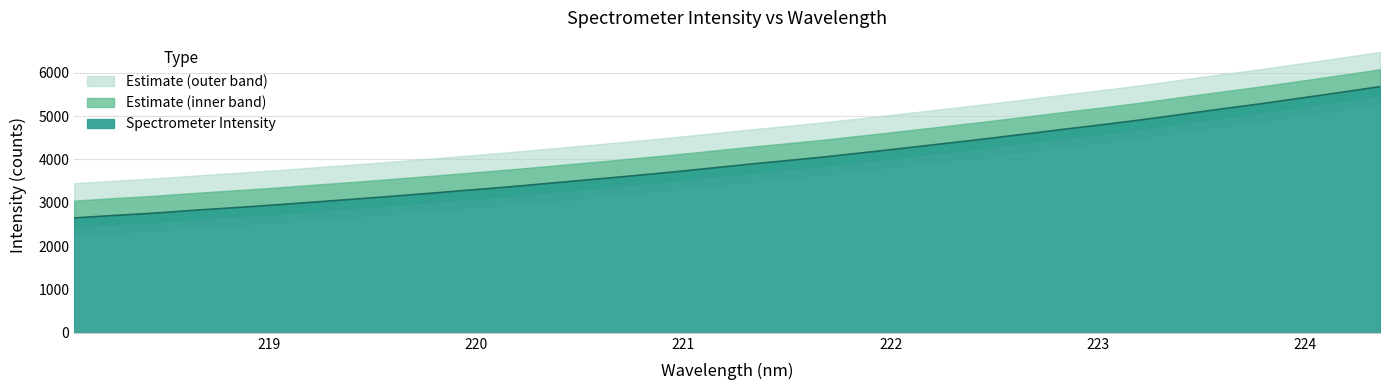

What is the difference between the second highest and second lowest values?

2837.4